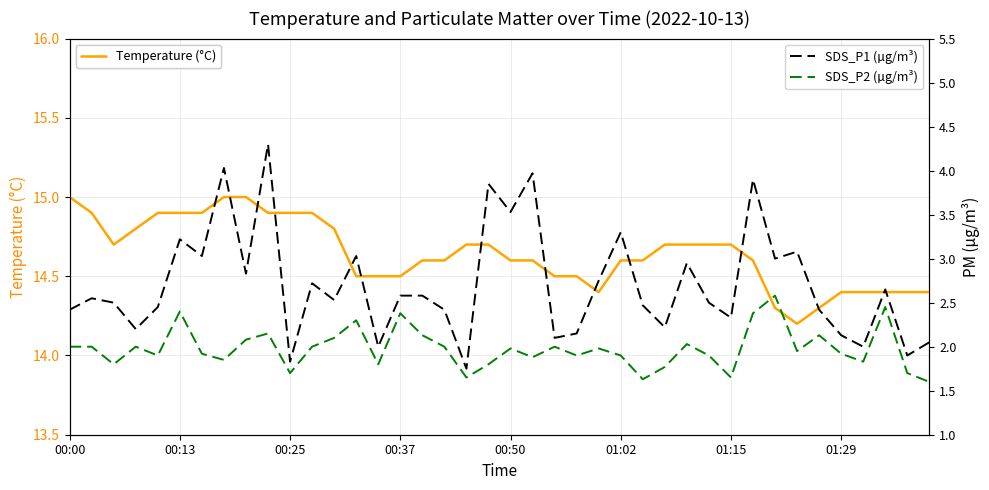

How many interior local valleys does the SDS_P2 (µg/m³) series have?

12